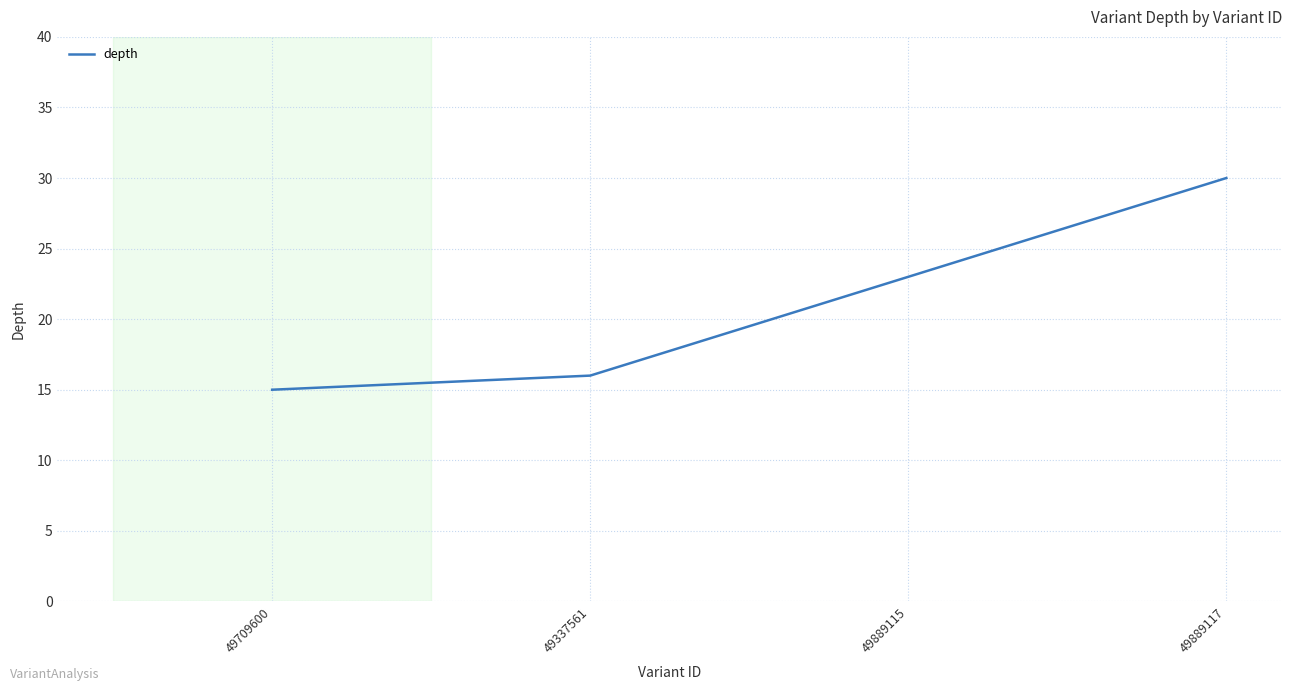

Rank the categories by value from lowest to highest.

49709600, 49337561, 49889115, 49889117